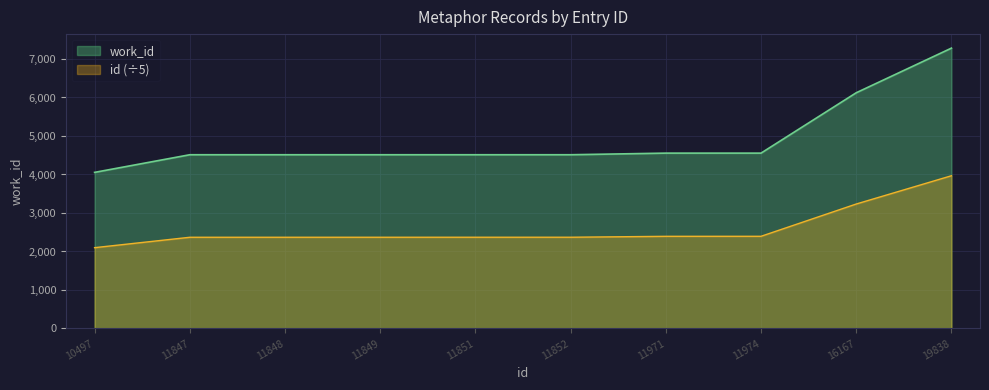

True or false: work_id and id cross at least once.

False